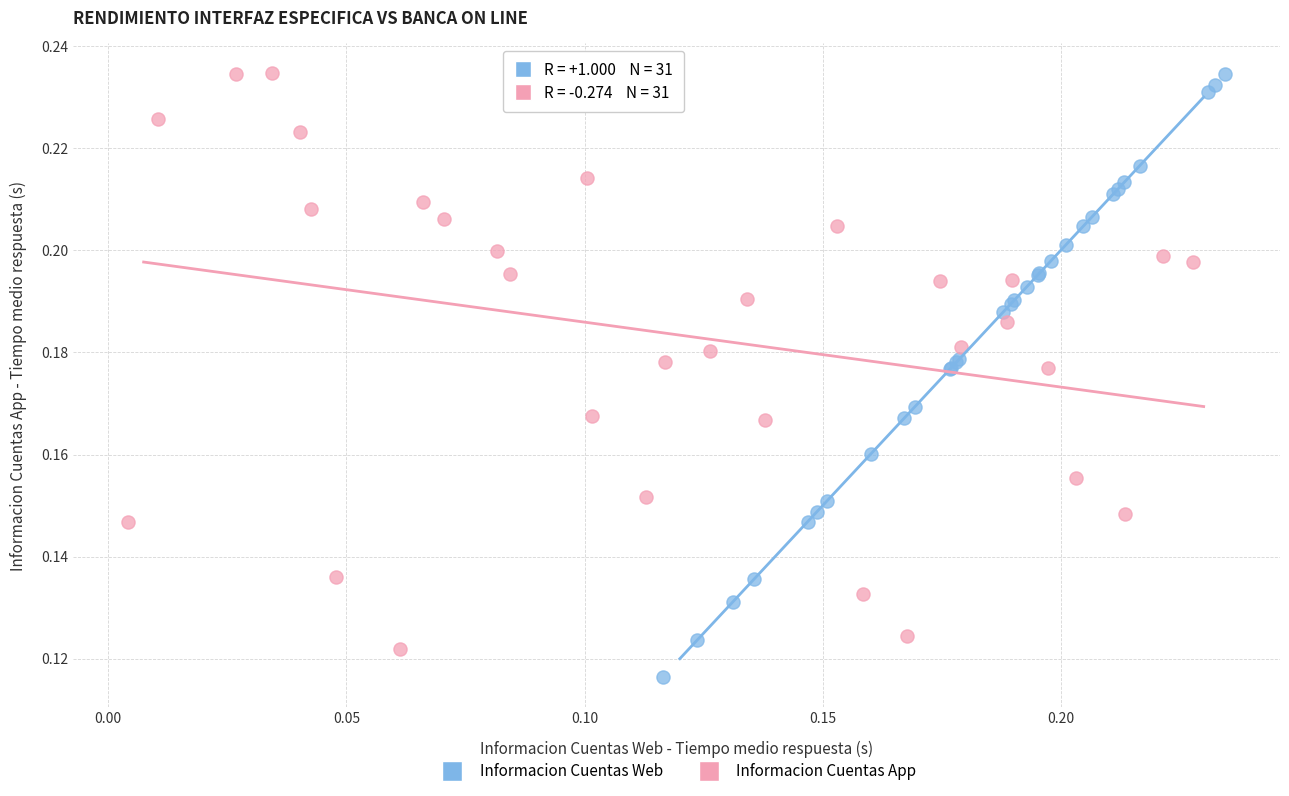

Which series contains the lowest Y value?

Informacion Cuentas Web